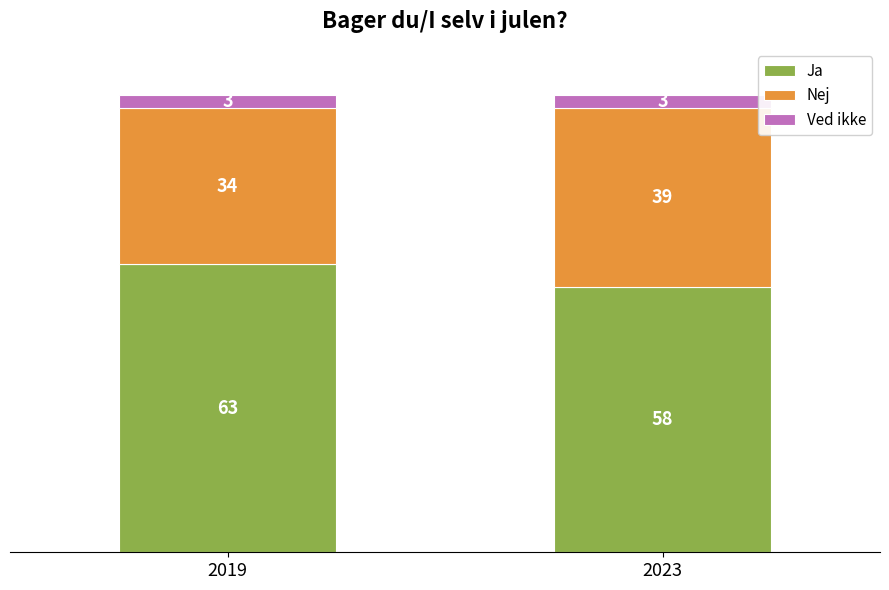

What is the value of the Ja bar at the 2nd from the left?

58